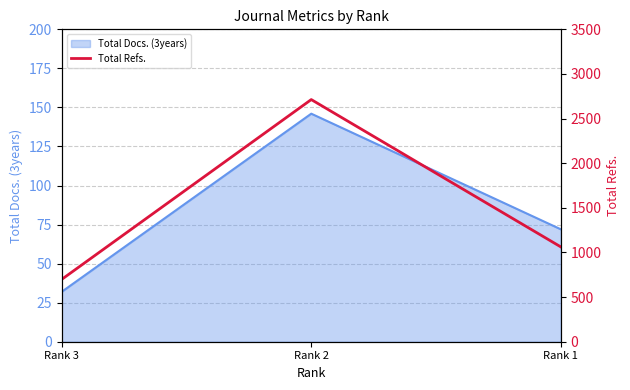

At which category does the chart reach its minimum across all series?

Rank 3